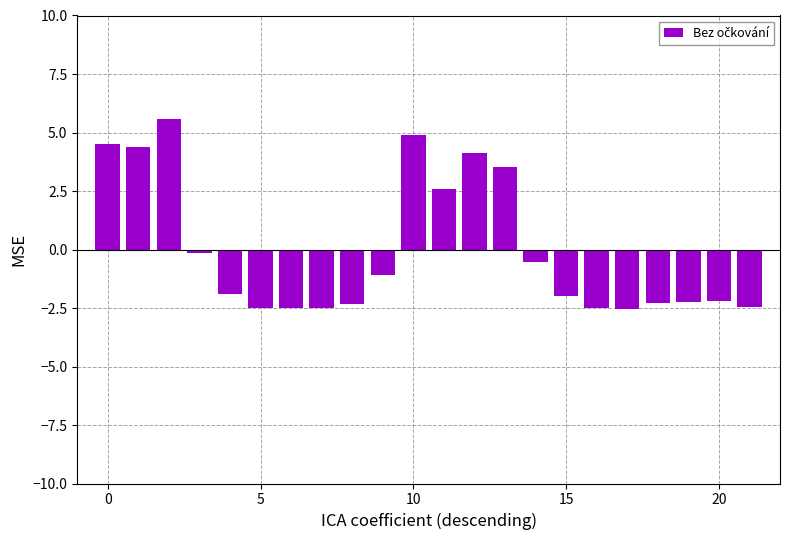

What is the difference between the maximum and minimum values?

8.1